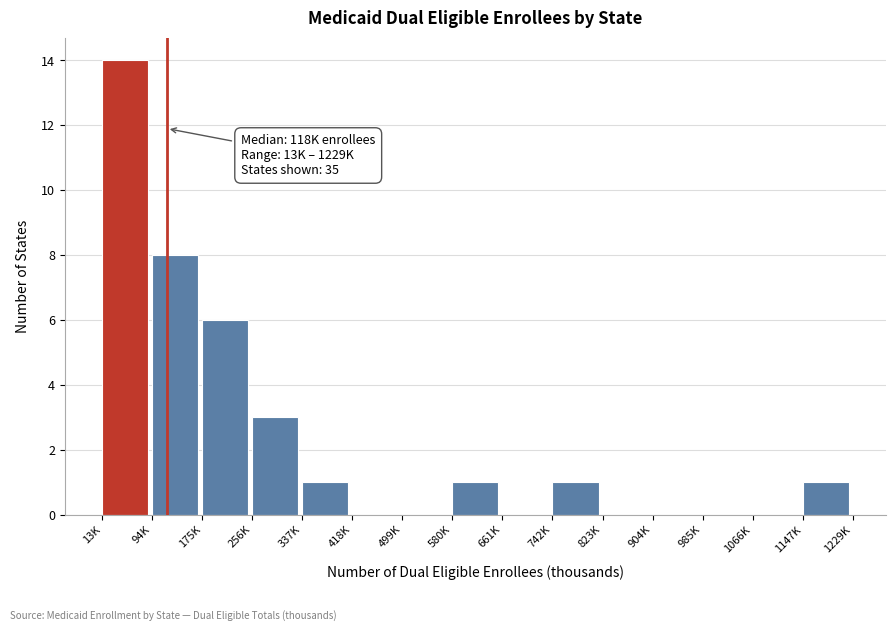

Reading left to right, what are all the values shown in this chart?

13K=14	94K=8	175K=6	256K=3	337K=1	418K=0	499K=0	580K=1	661K=0	742K=1	823K=0	904K=0	985K=0	1066K=0	1147K=1